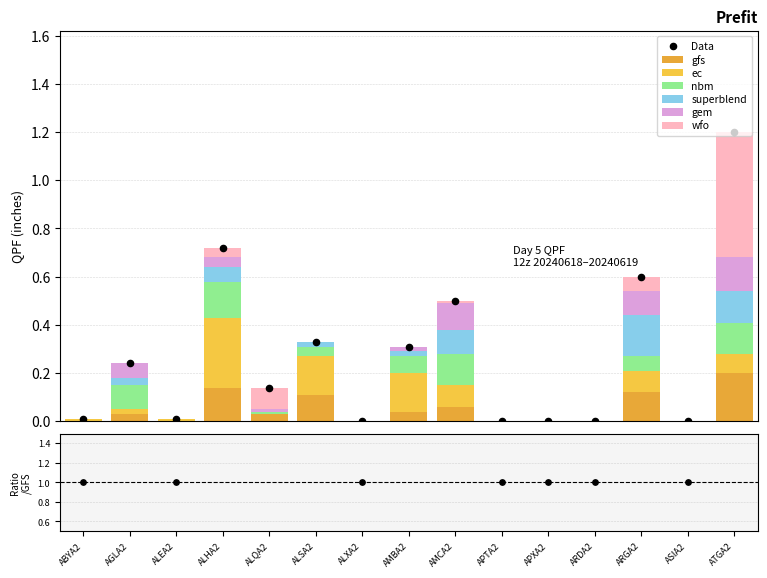

What is the total value across all series at ARGA2?

0.6